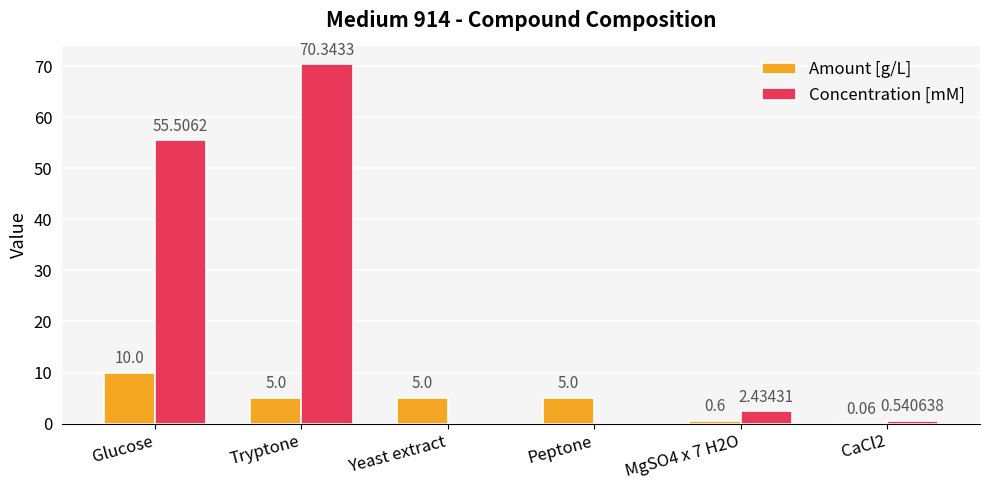

Which series has the largest total across all categories?

Concentration [mM]